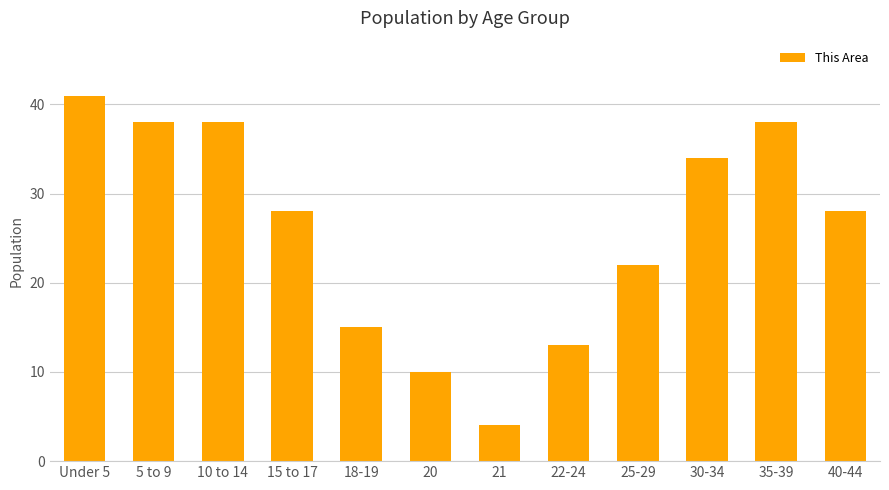

What is the sum of the values at 35-39 and 22-24?

51